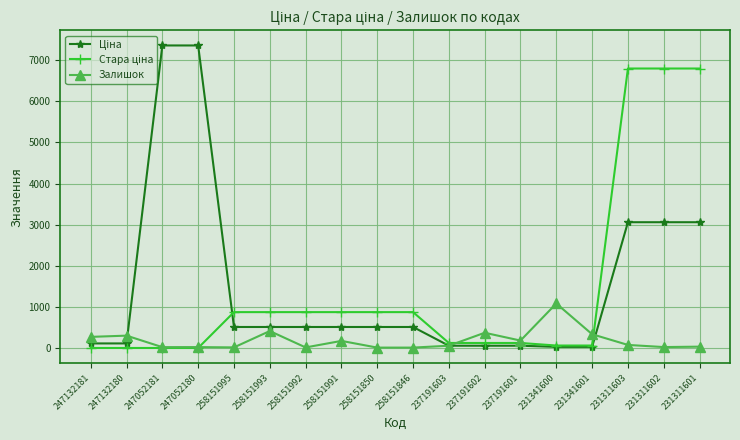

What is the label of the 13th point from the left?

237191601